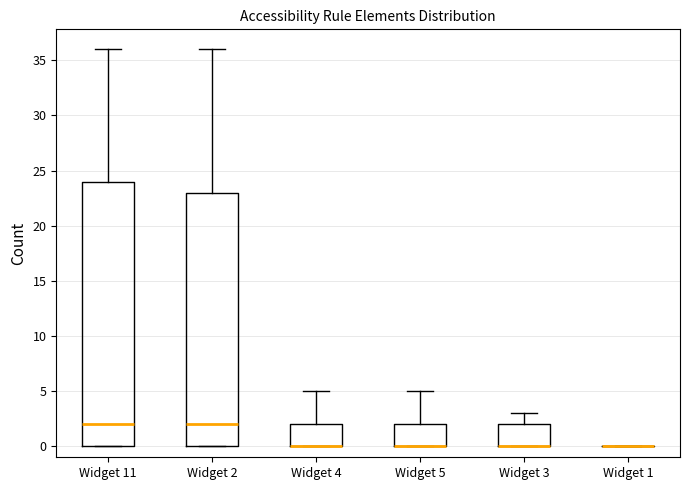

Reading left to right, transcribe this box plot: for each box, give where its median line is, the range the box spans, and where its two whiskers end, as read against the y-axis. The values are not printed on the chart, so give them approximately, as read against the axis.

Widget 11: median 2, box 0 to 24, whiskers 0 to 36
Widget 2: median 2, box 0 to 23, whiskers 0 to 36
Widget 4: median 0 (drawn on the box's lower edge), box 0 to 2, whiskers 0 to 5
Widget 5: median 0 (drawn on the box's lower edge), box 0 to 2, whiskers 0 to 5
Widget 3: median 0 (drawn on the box's lower edge), box 0 to 2, whiskers 0 to 3
Widget 1: box collapsed to a line at 0, whiskers 0 to 0